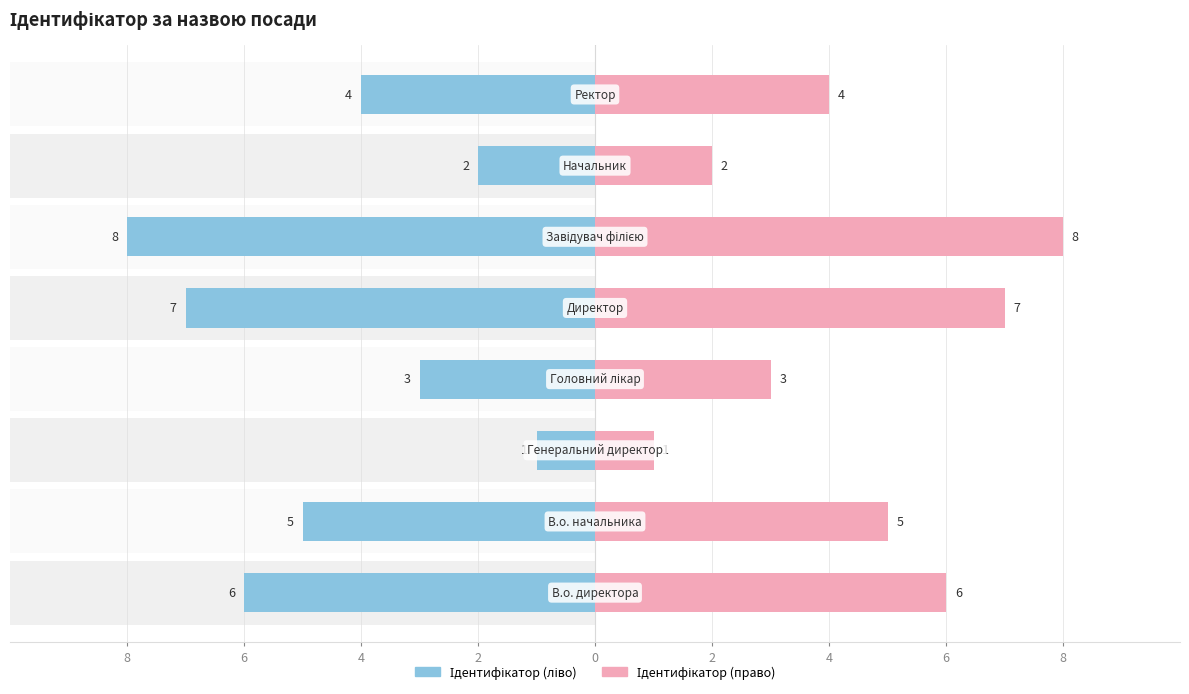

What is the greatest value displayed?

8